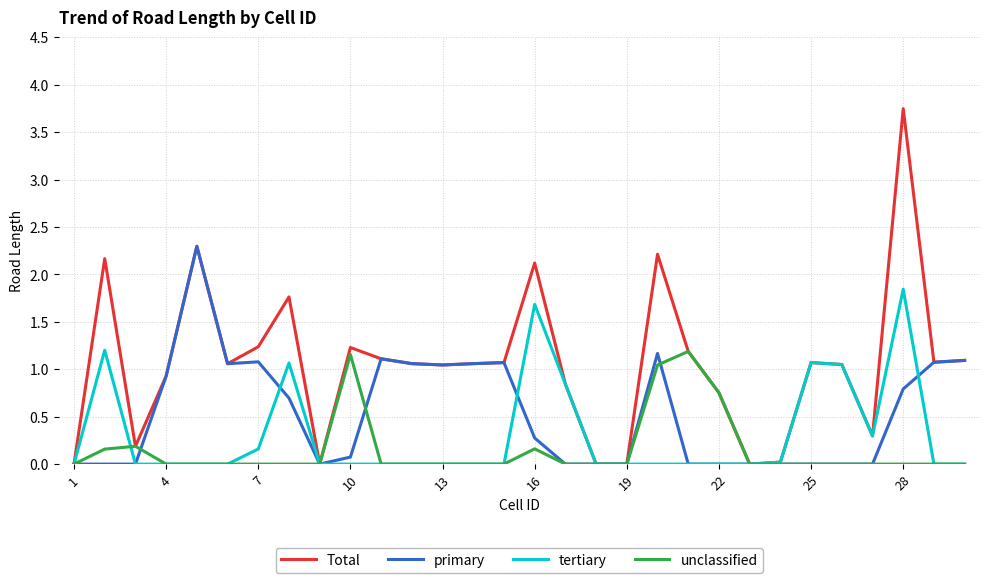

How many lines are shown in the chart?

4